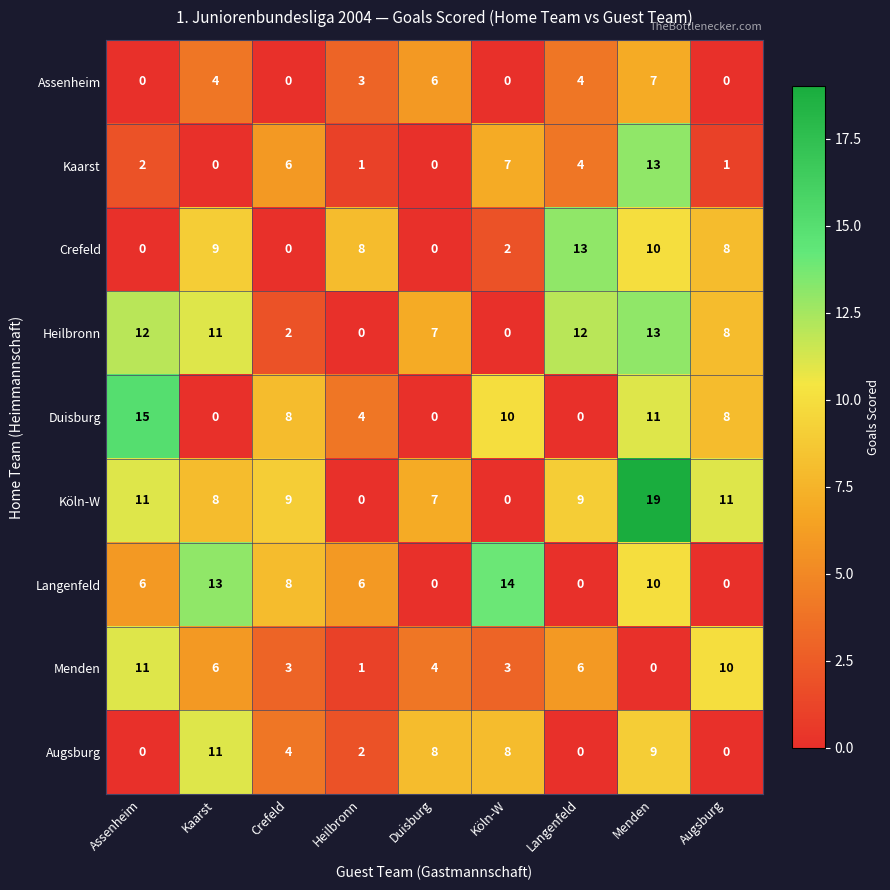

Which series has the widest spread of values?

Köln-W